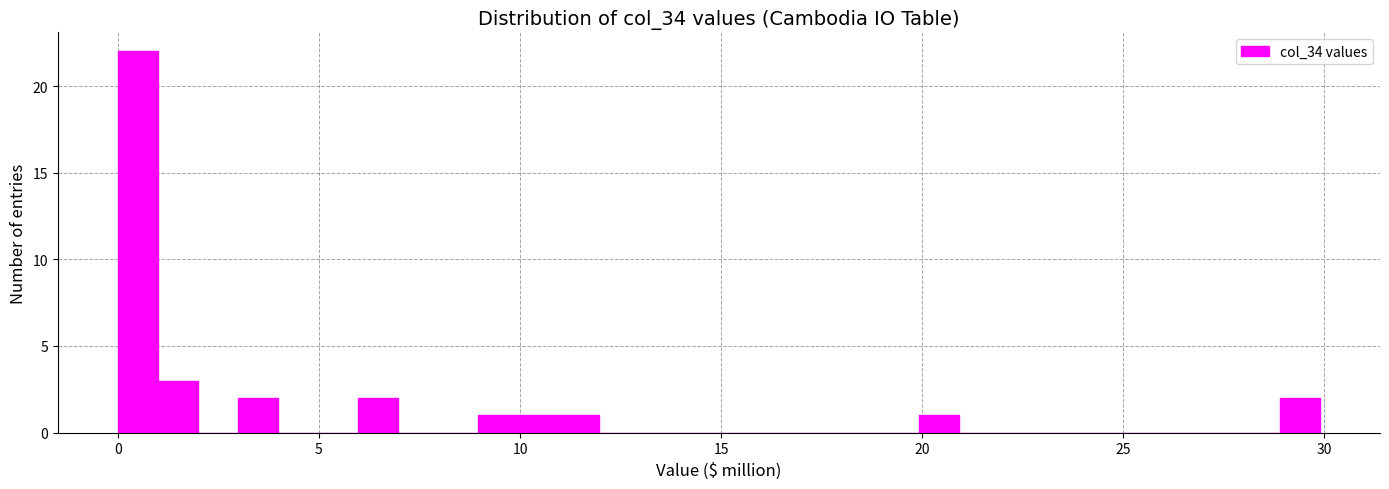

Around what value on the x-axis is the tallest bar? Give the approximate position of its centre, as read against the axis.

0.5